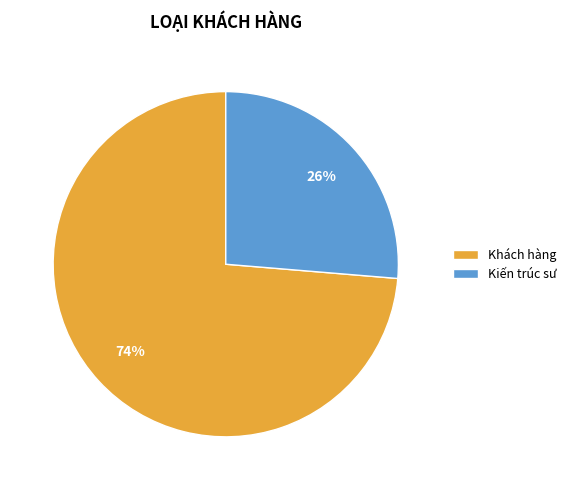

Which category has the biggest portion of the pie?

Khách hàng